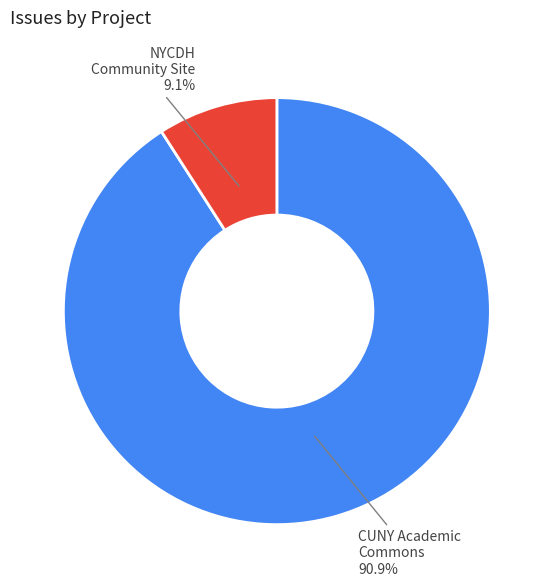

Is there a majority slice in this chart?

Yes